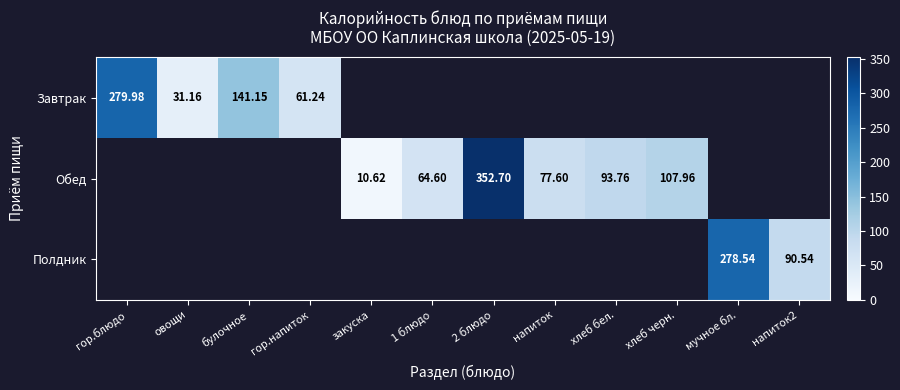

The value of Обед at гор.блюдо is 0.0. True or false?

True